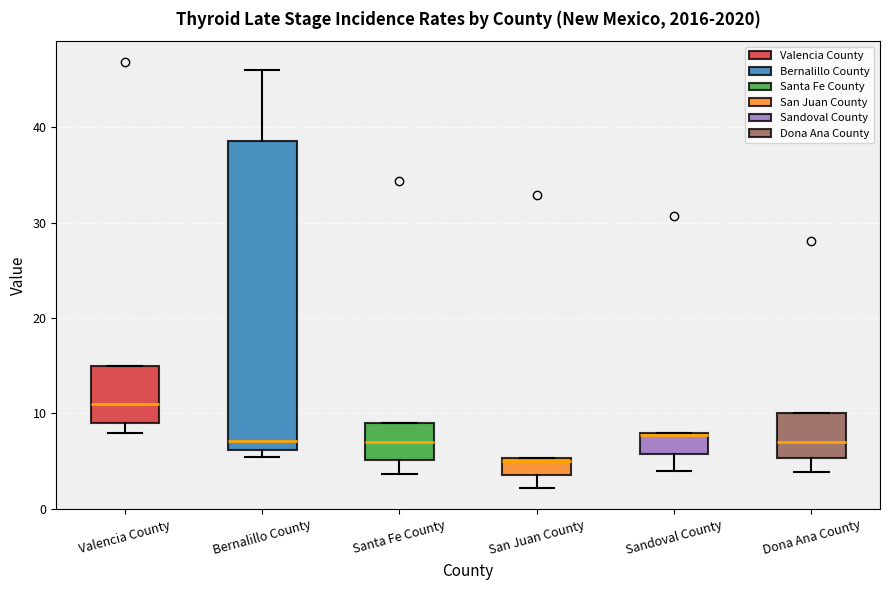

Which box has the highest median line?

Valencia County